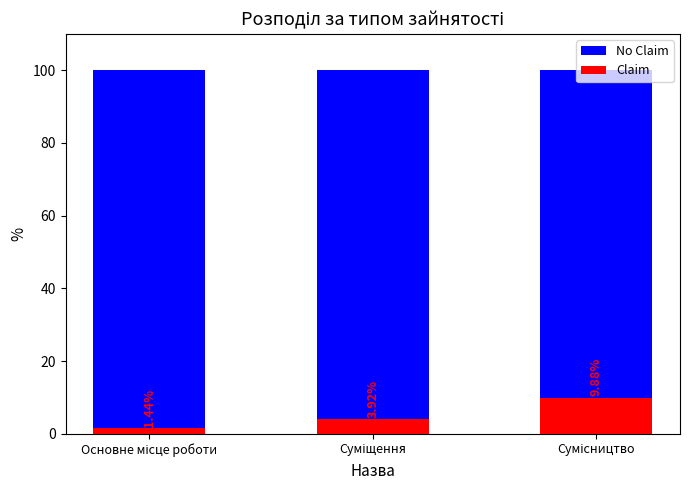

What is the label of the 2nd bar from the left?

Суміщення